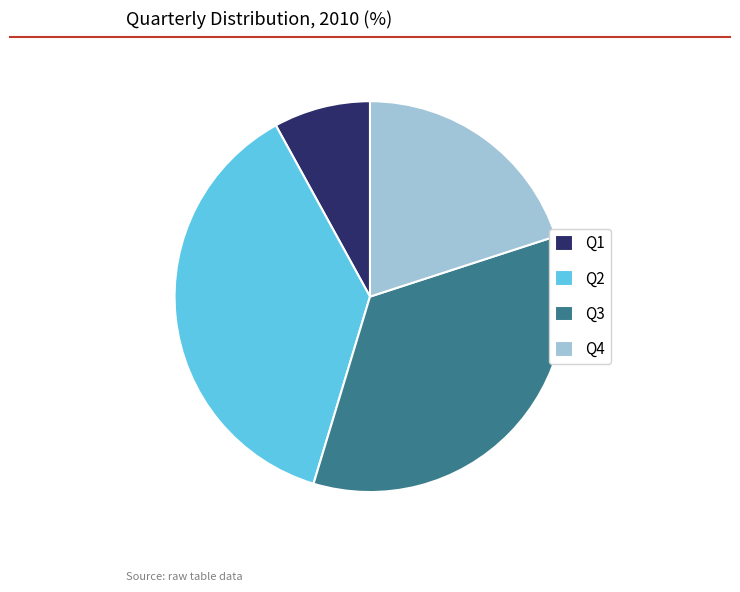

Rank the categories by value from highest to lowest.

Q2, Q3, Q4, Q1